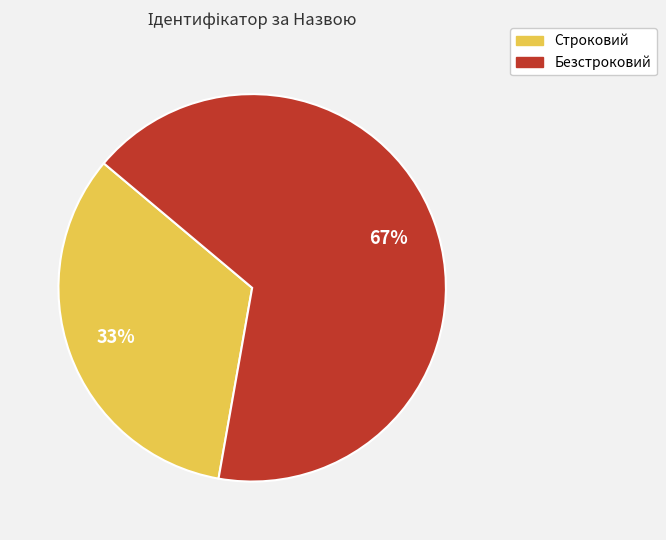

True or false: Строковий accounts for 43% of the total.

False